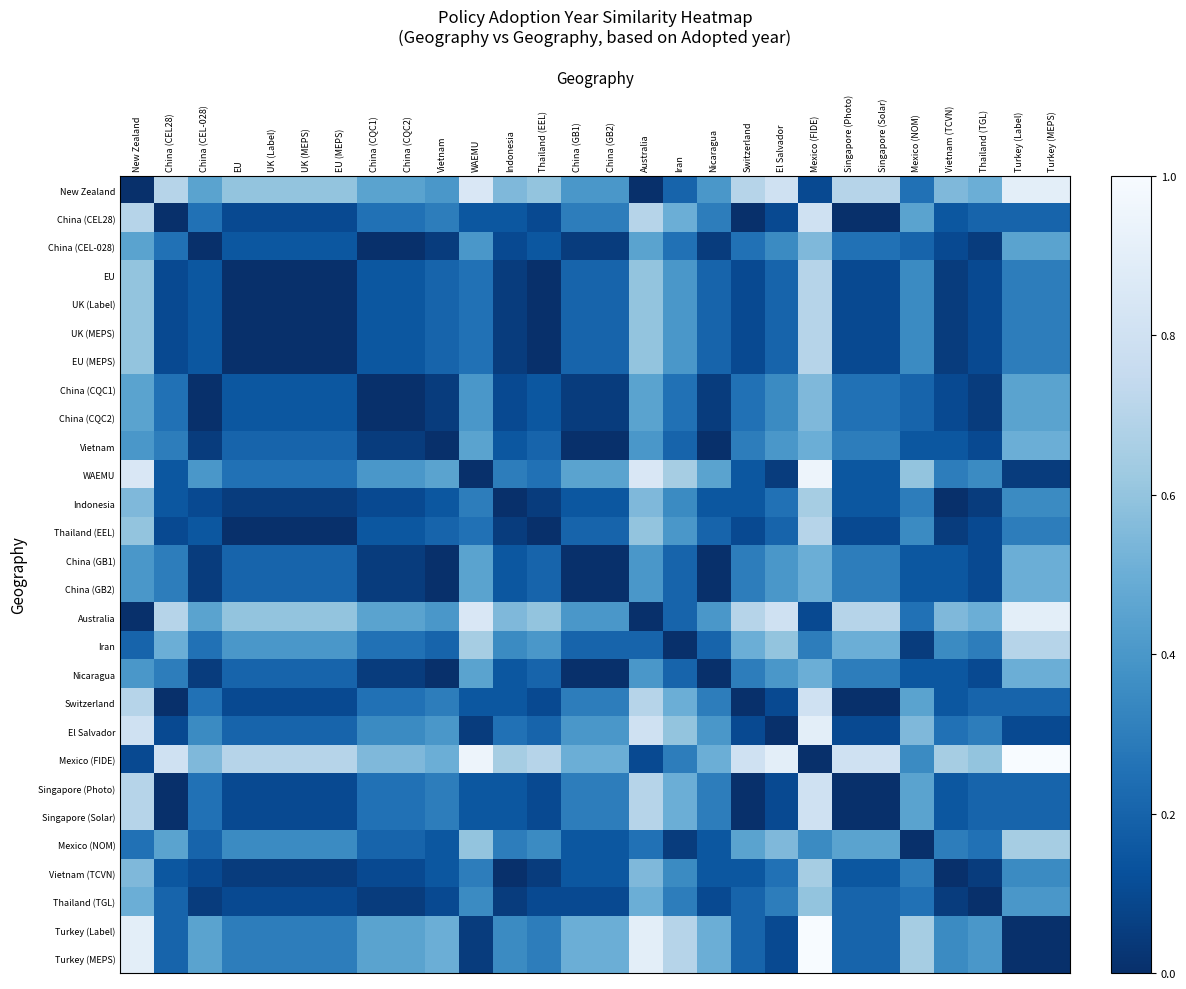

What is the difference between the highest and lowest values at EU (MEPS)?

0.7